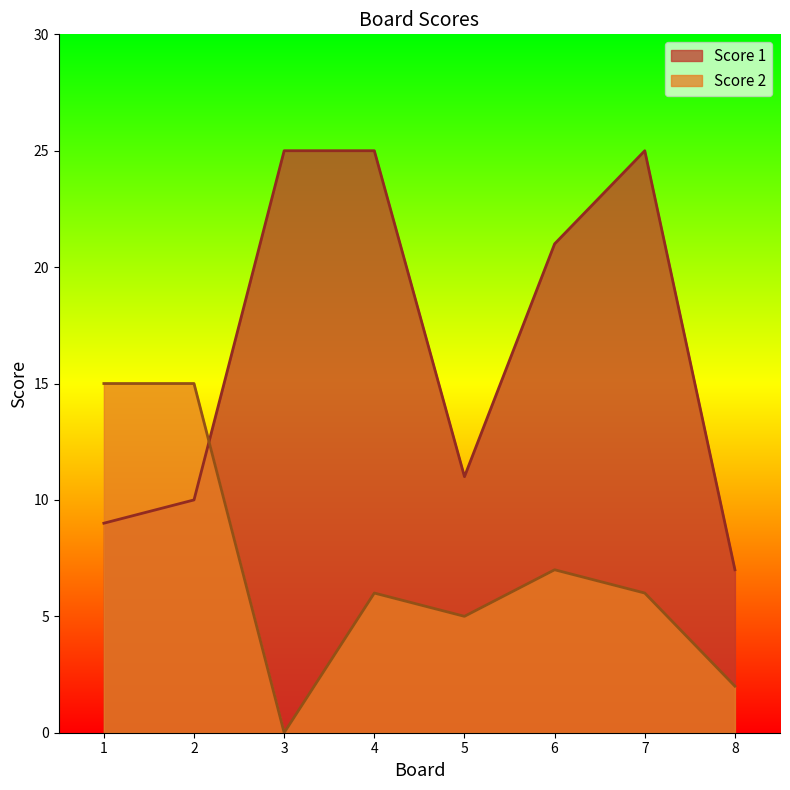

At 7, list the series in order from smallest to largest.

Score 2, Score 1